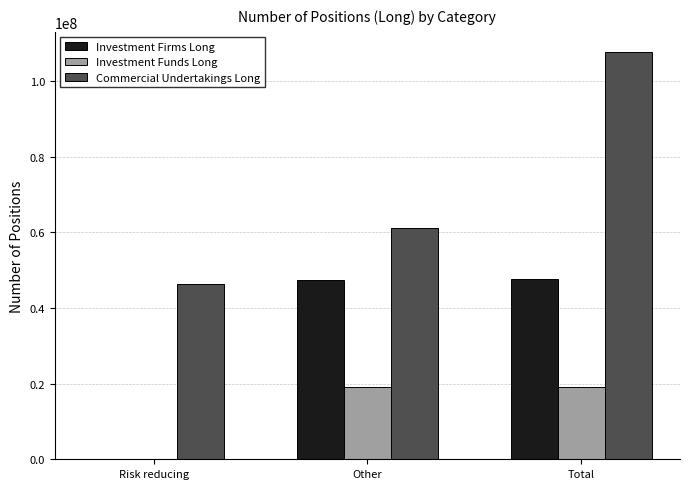

Which series has the largest total across all categories?

Commercial Undertakings Long